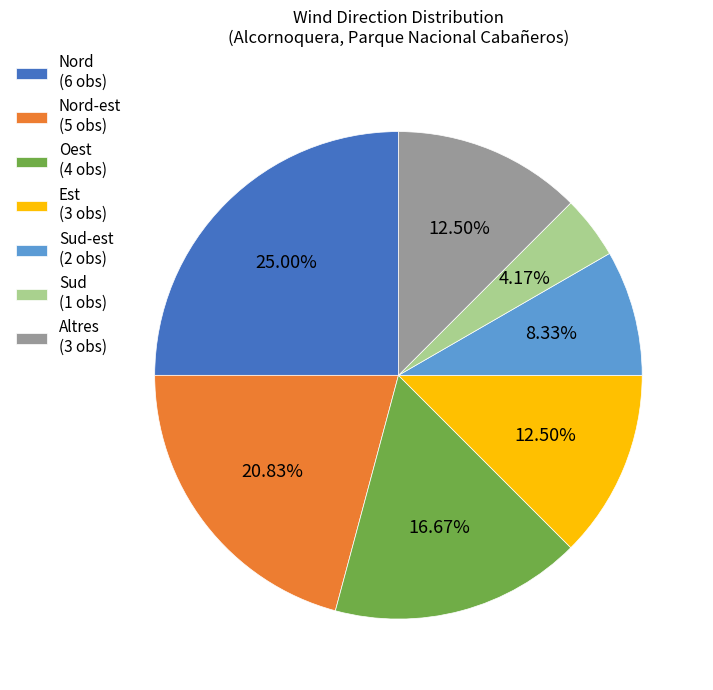

Which category has the biggest portion of the pie?

Nord (6 obs)